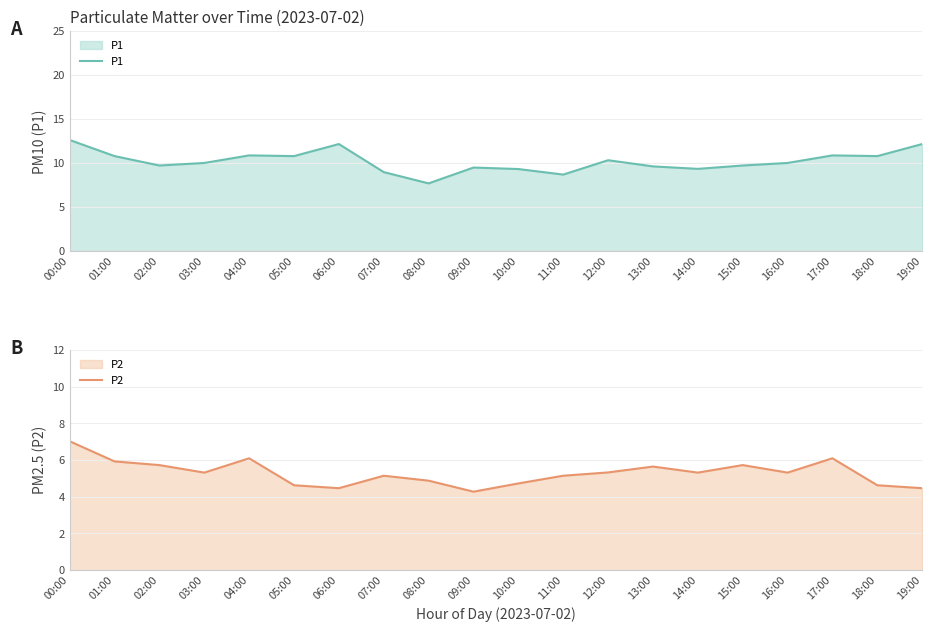

Rank the series by their maximum value, from highest to lowest.

P1, P2